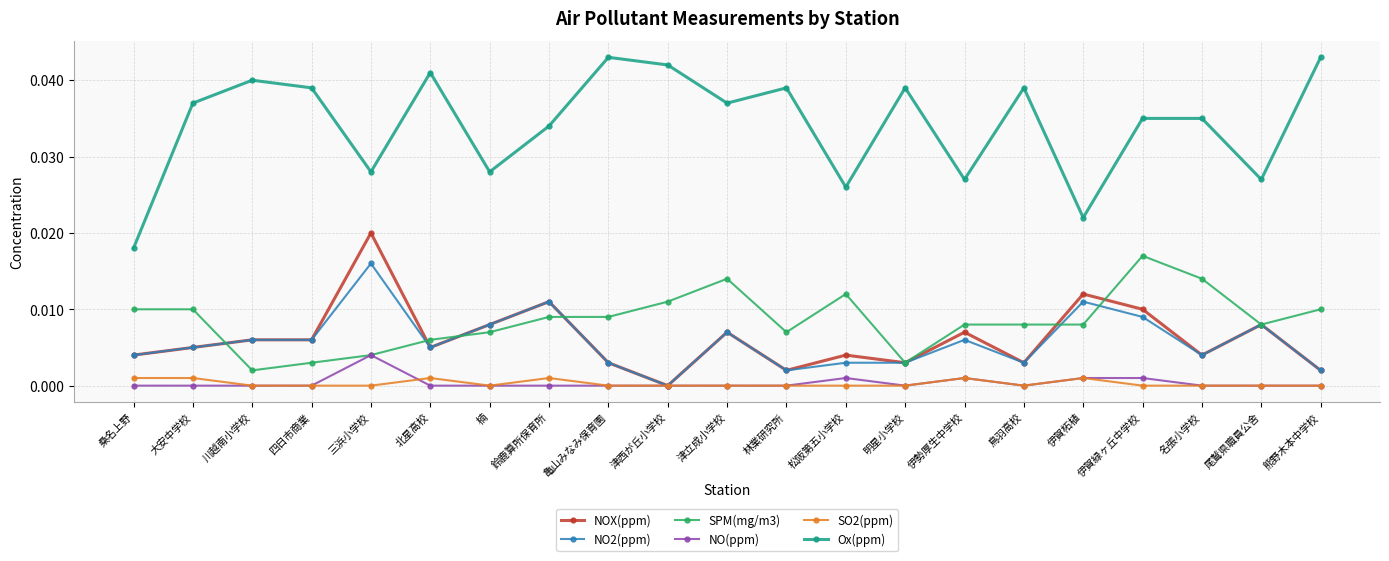

True or false: Ox(ppm) and SO2(ppm) intersect in this chart.

False